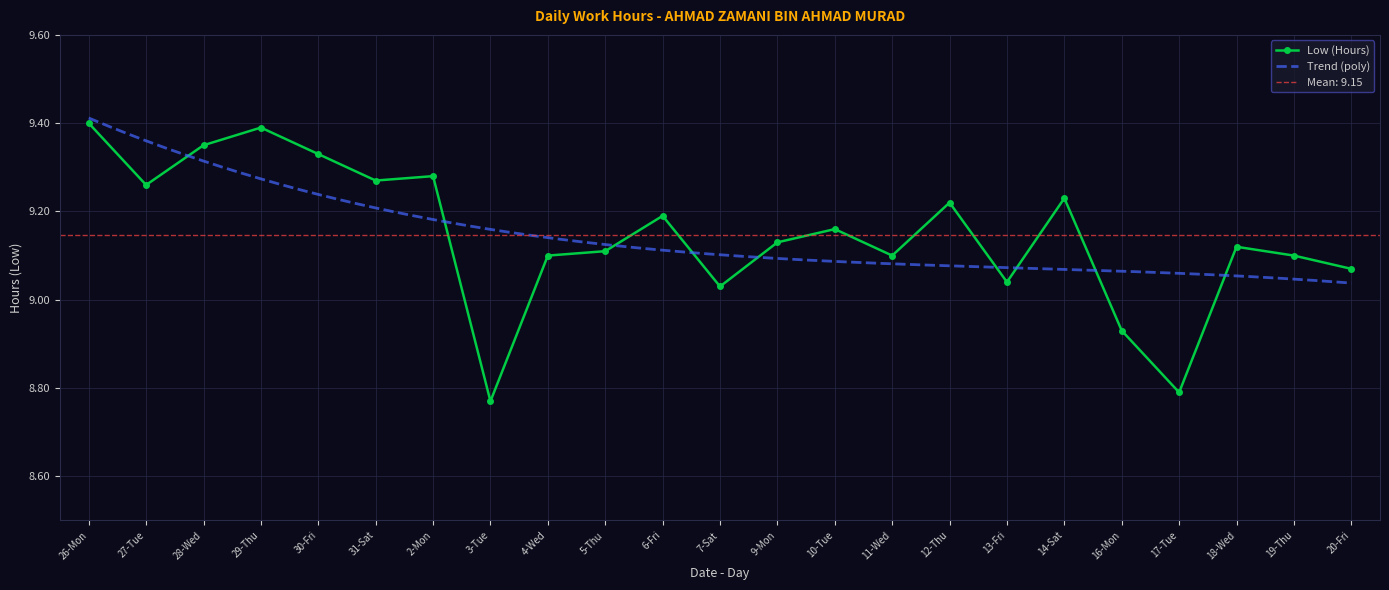

True or false: the data shows 2.6 at 29-Thu.

False